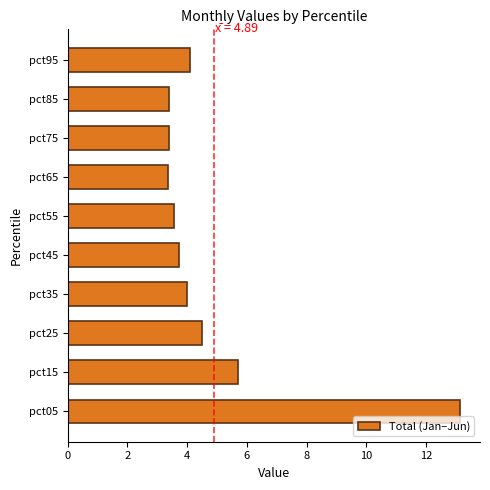

What value does the data have at pct35?

4.0